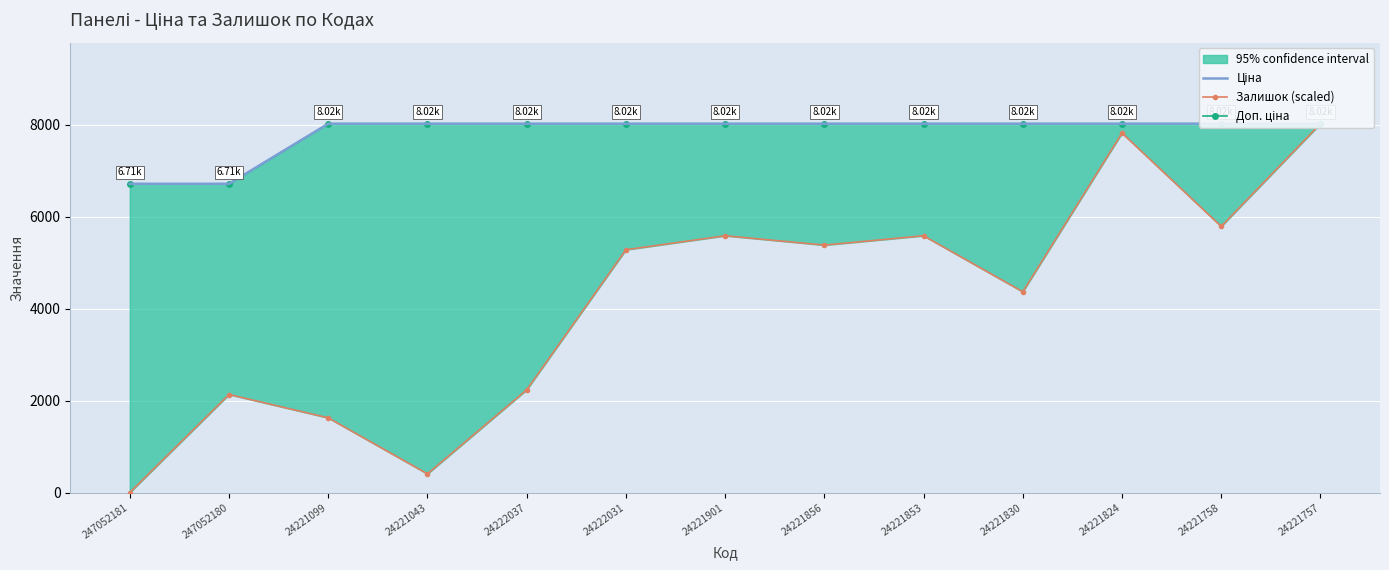

How many values in Залишок (scaled) are above zero?

12